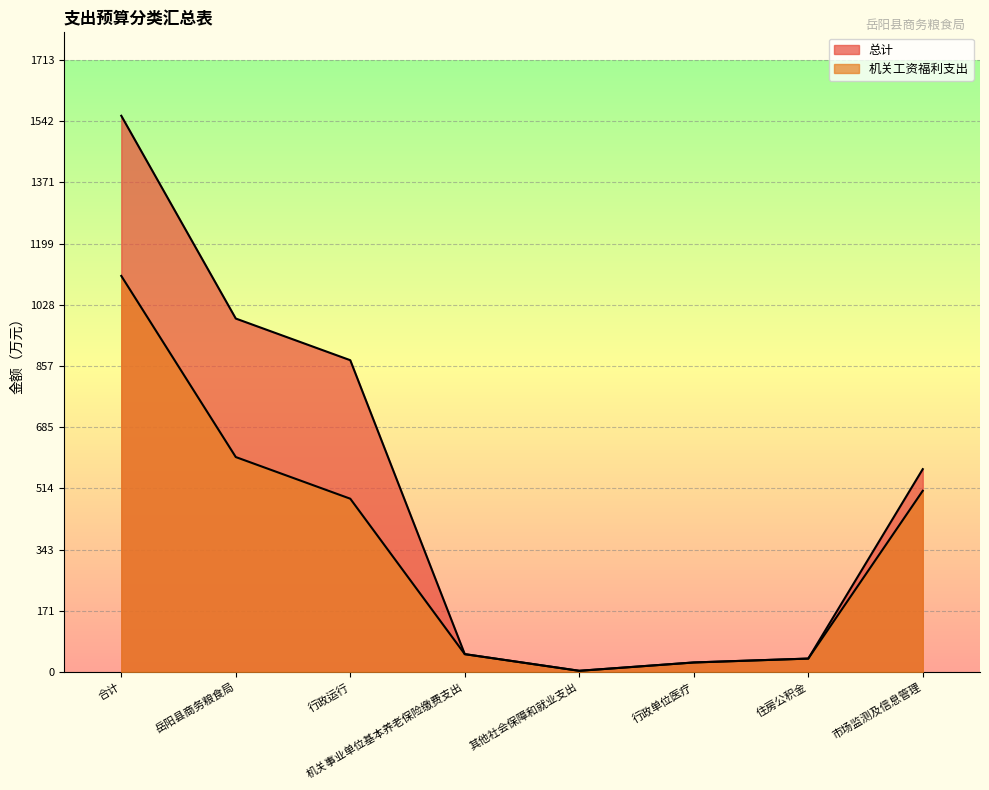

True or false: 总计 and 机关工资福利支出 intersect in this chart.

False